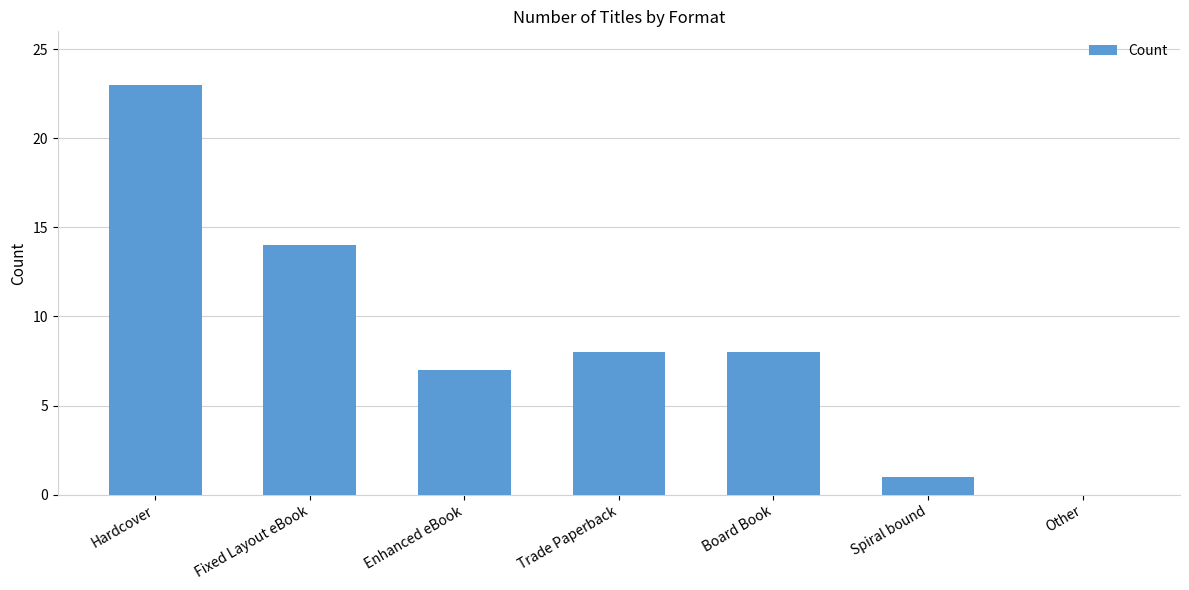

What is the approximate value at Enhanced eBook?

7